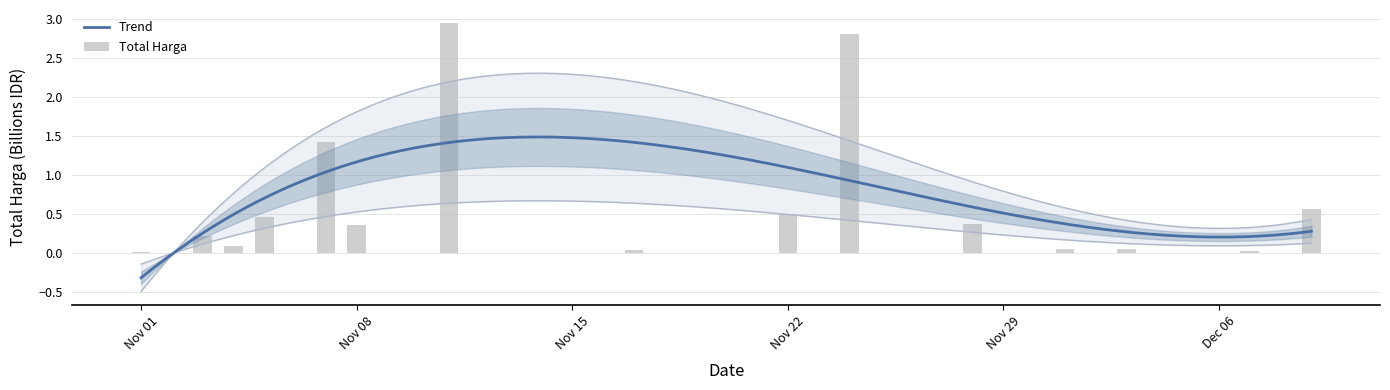

Reading left to right, list all the values displayed in this chart.

0.0	0.2	0.1	0.5	1.4	0.4	2.9	0.0	0.5	2.8	0.4	0.1	0.1	0.0	0.6